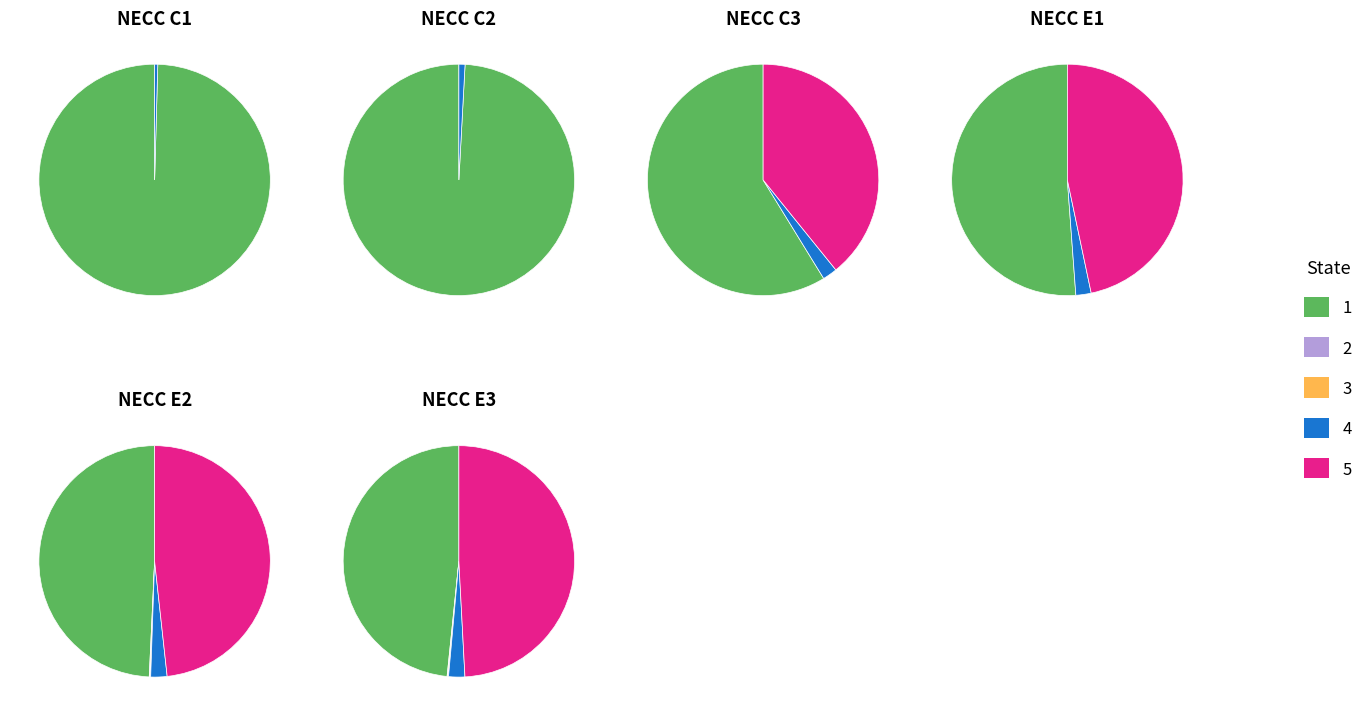

To the nearest percent, what is the difference between the largest and smallest slice percentages?

50%